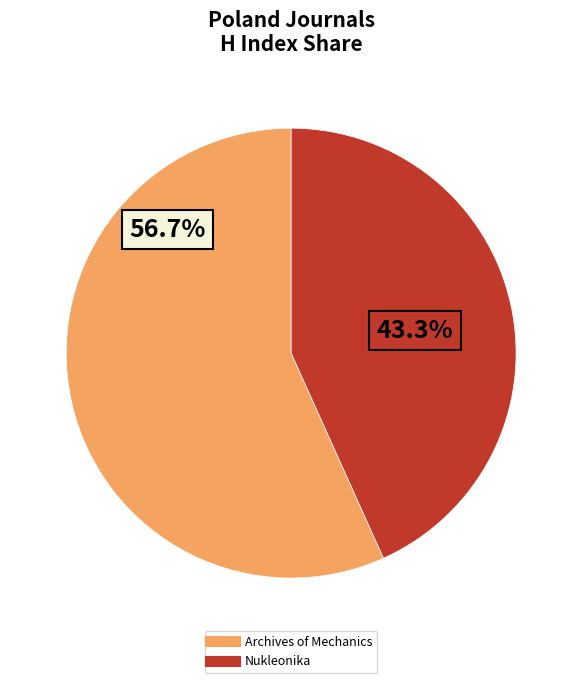

Does Nukleonika account for over 50% of the chart?

No